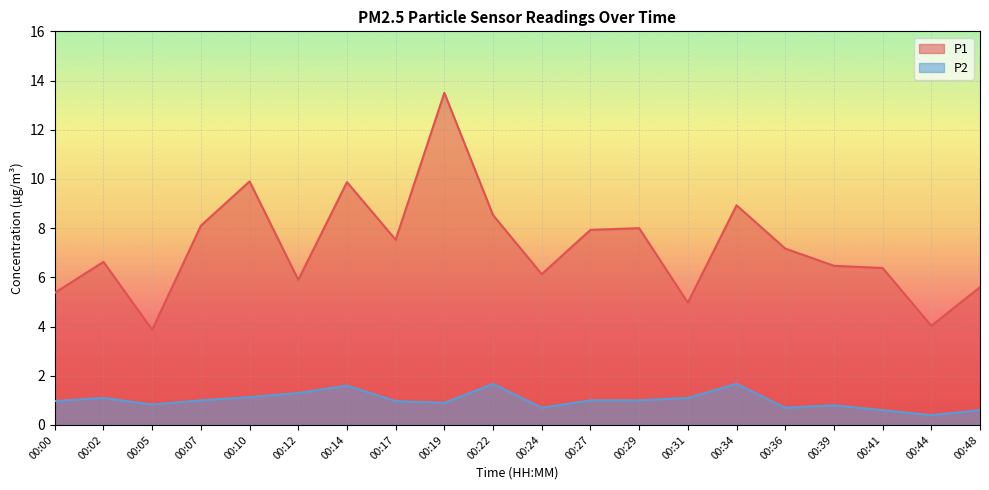

How many distinct data groups are displayed?

2